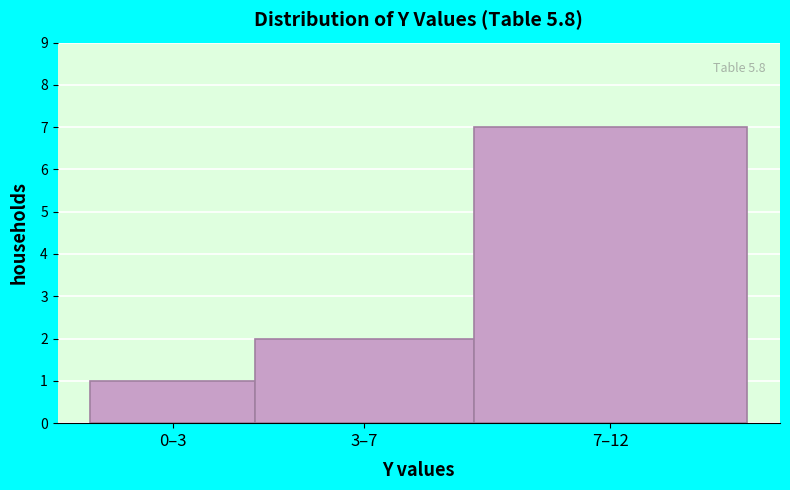

Reading left to right, list all the values displayed in this chart.

0–3=1	3–7=2	7–12=7